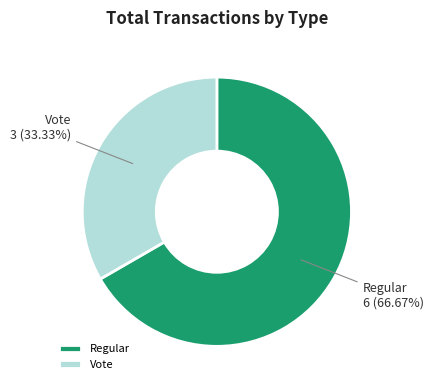

Which category has the smallest portion of the pie?

Vote